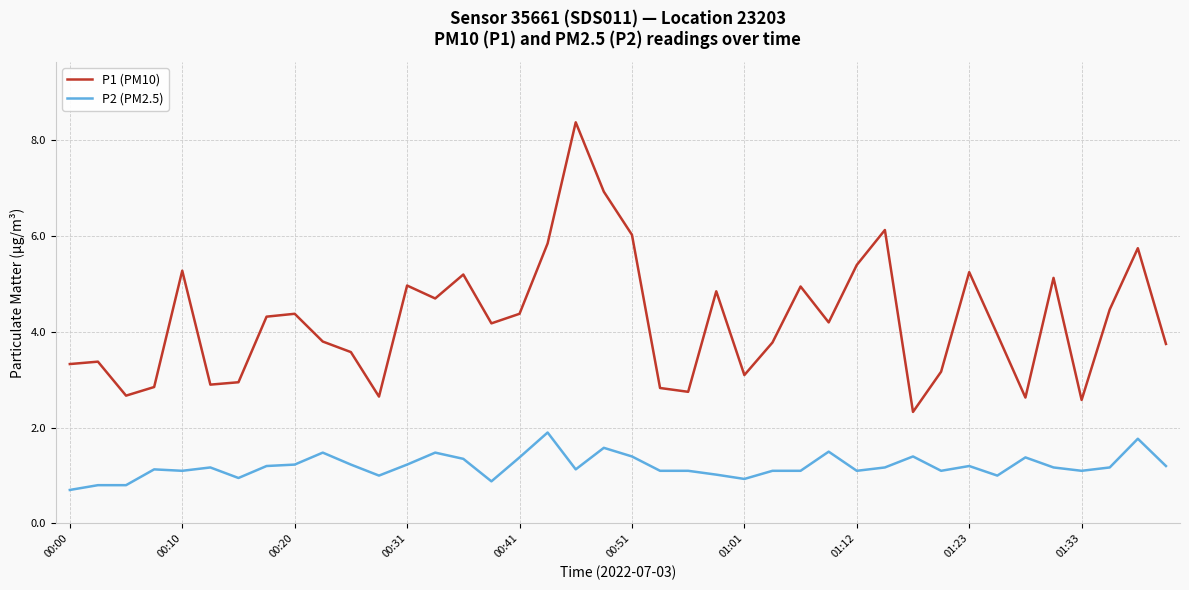

Rank the series by their average value, from highest to lowest.

P1 (PM10), P2 (PM2.5)